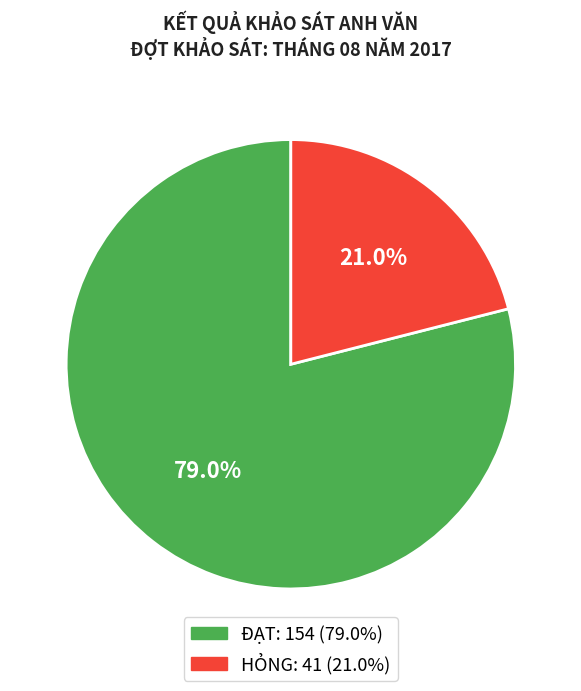

What is the ratio of the value at HỎNG to the value at ĐẠT?

0.3